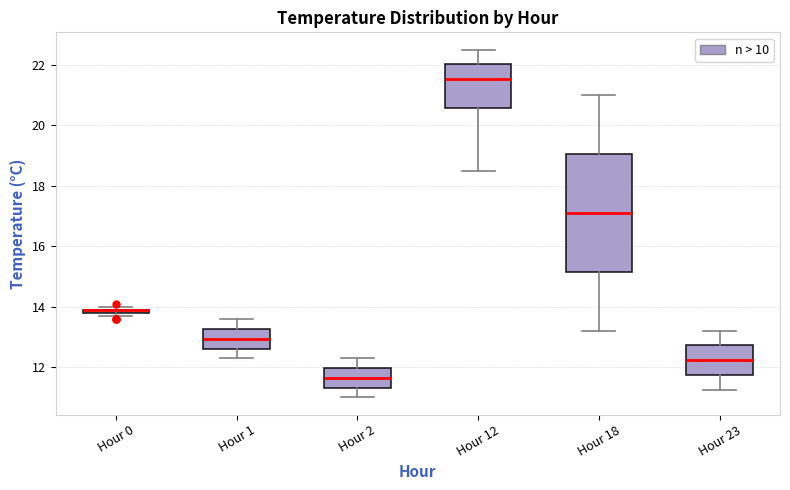

Where does the upper whisker of the box for Hour 23 end on the y-axis? The values are not printed on the chart, so give them approximately, as read against the axis.

13.2